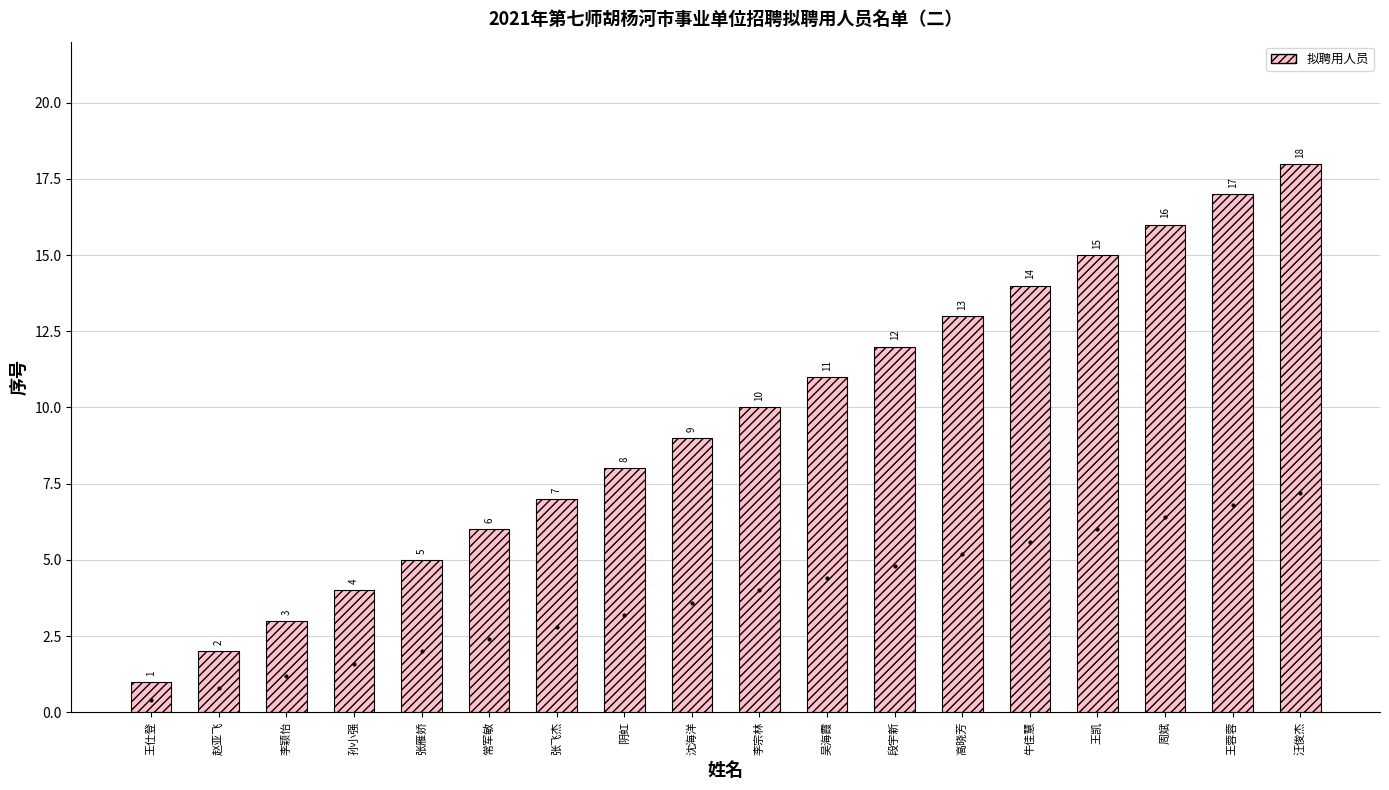

Where is the data nearest to the value 9?

沈海洋